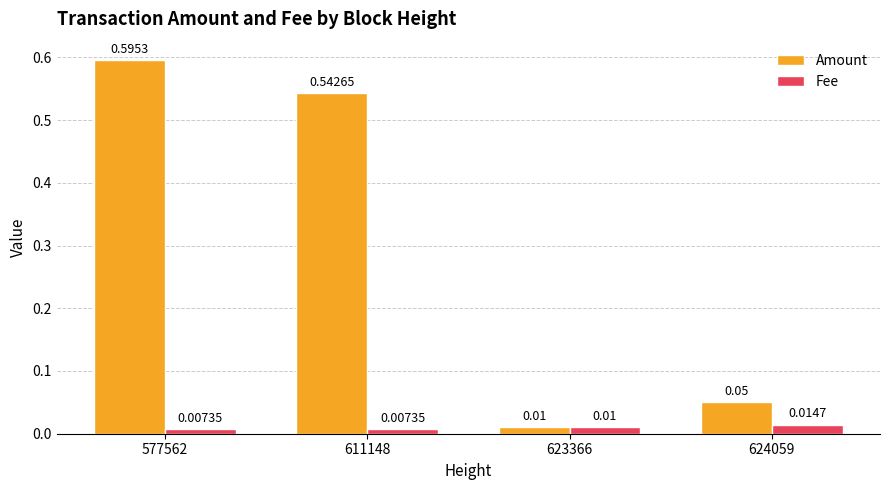

At which category is the sum across all series the highest?

577562